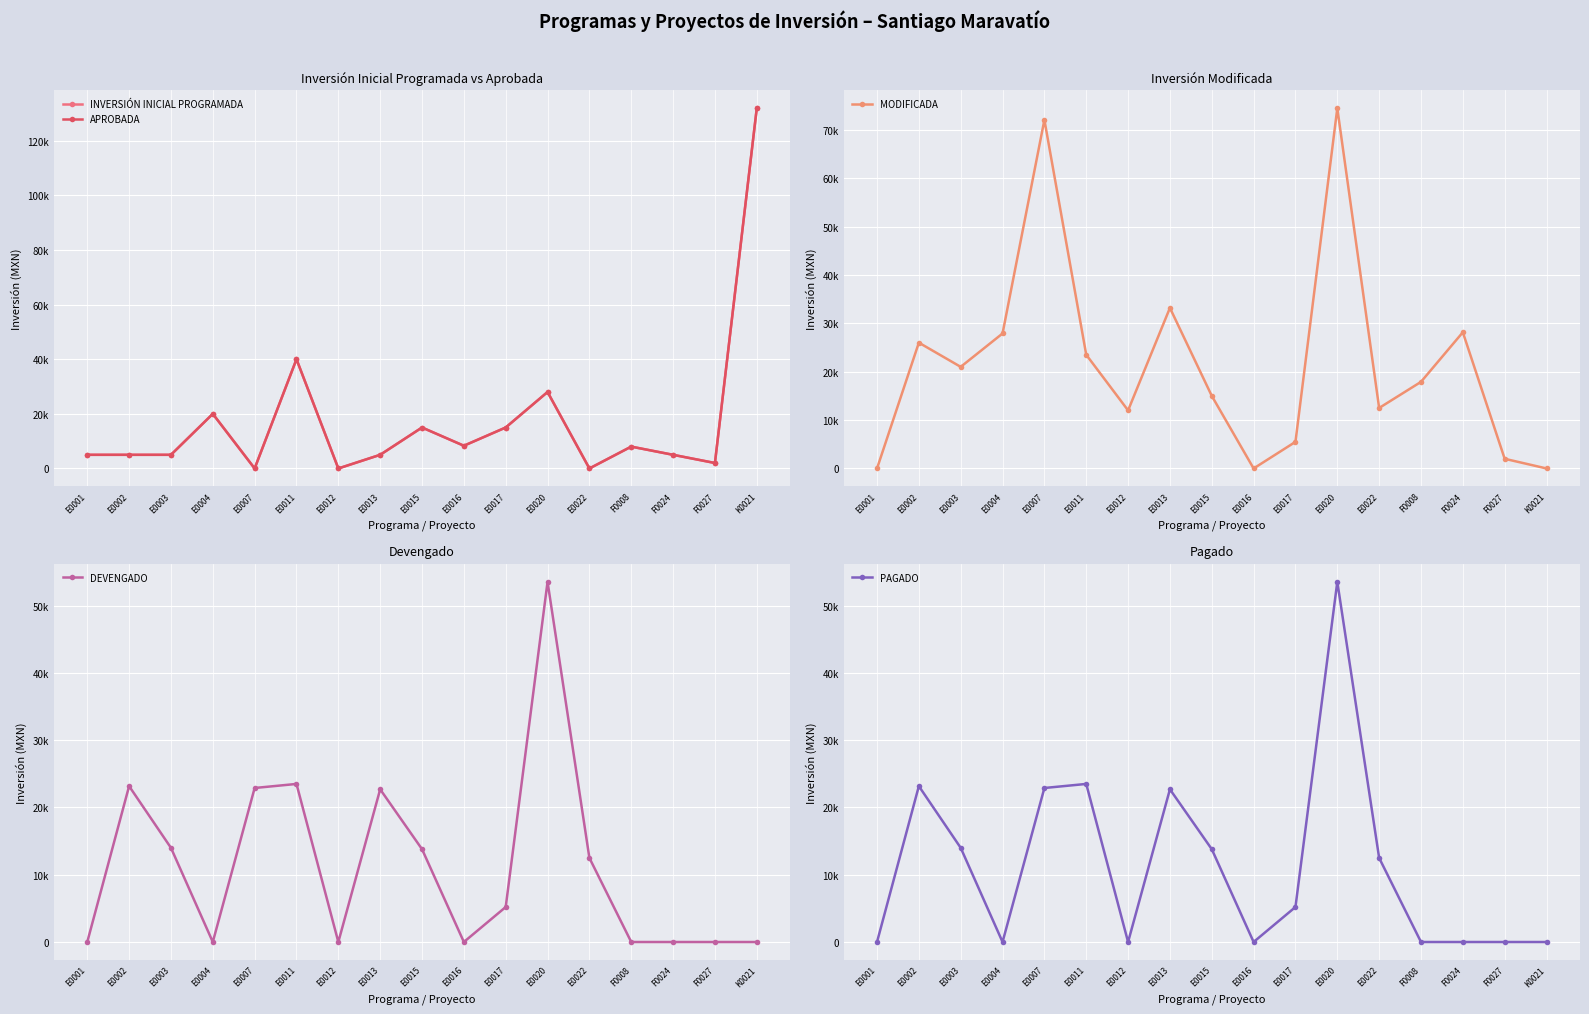

At which category is the sum across all series the highest?

K0021